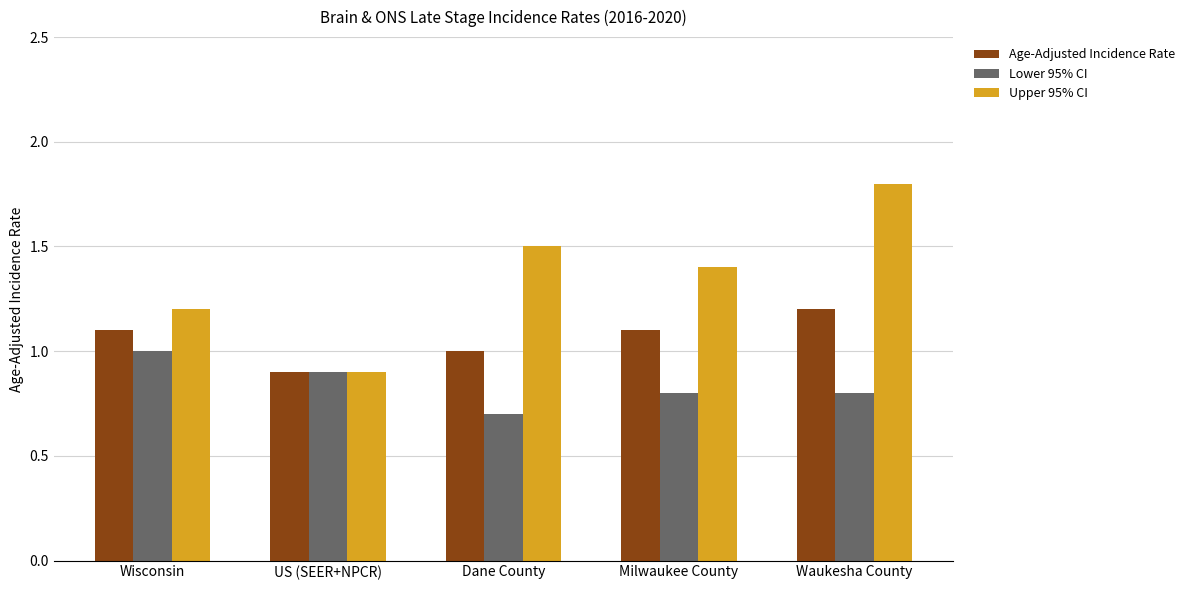

What is the total value across all series at Milwaukee County?

3.3